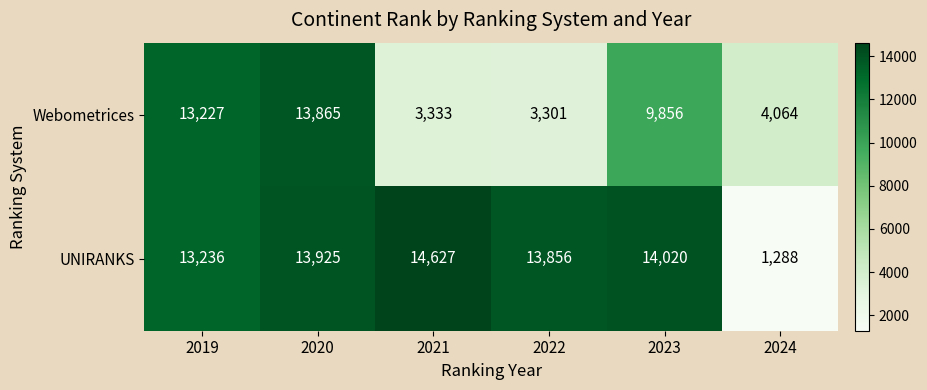

What is the approximate value of Webometrices at 2024, to the nearest 50?

4050